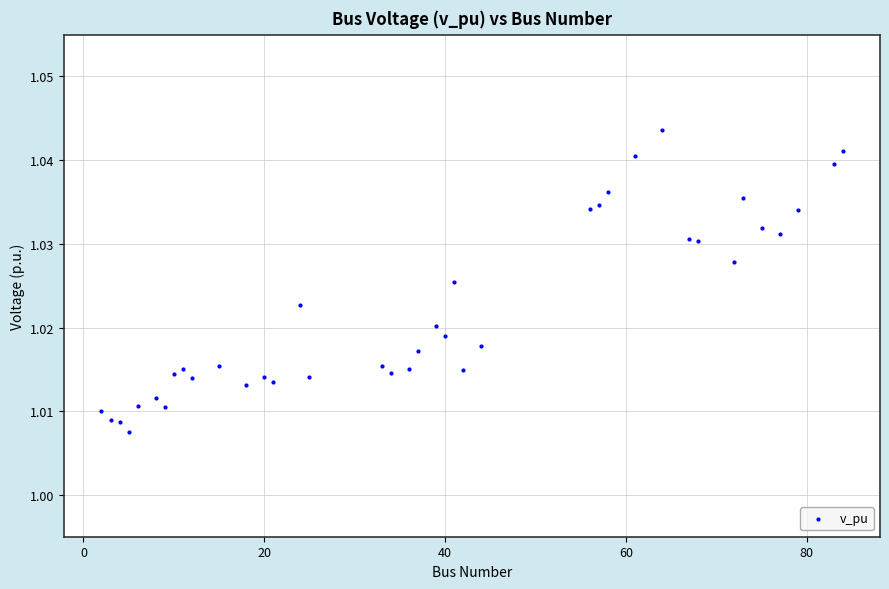

What is the range of X values (max minus min)?

82.0